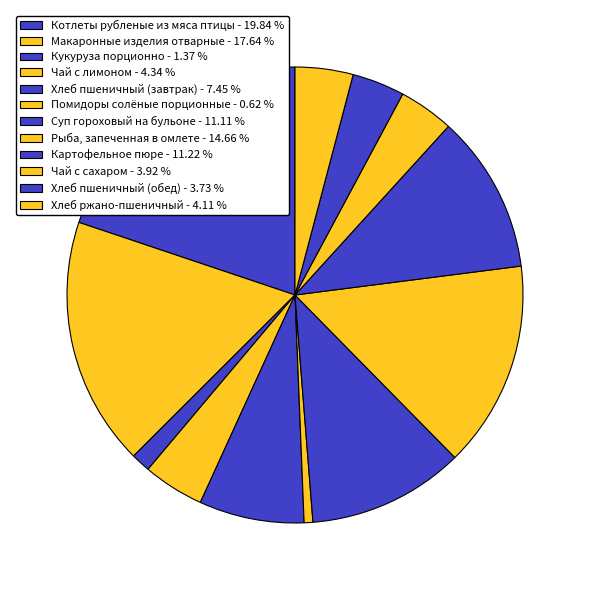

Is it true that Хлеб ржано-пшеничный is 4% of the pie?

True